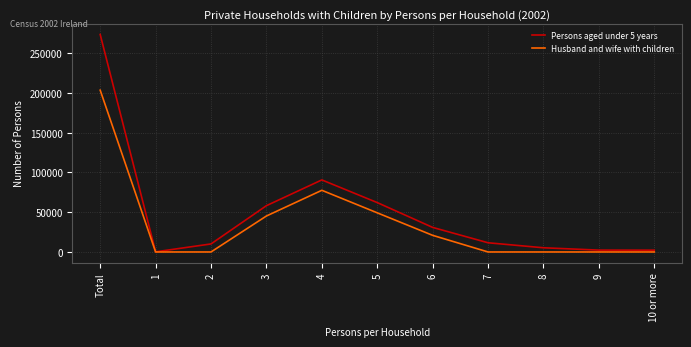

The value of Husband and wife with children at 7 is 0. True or false?

True